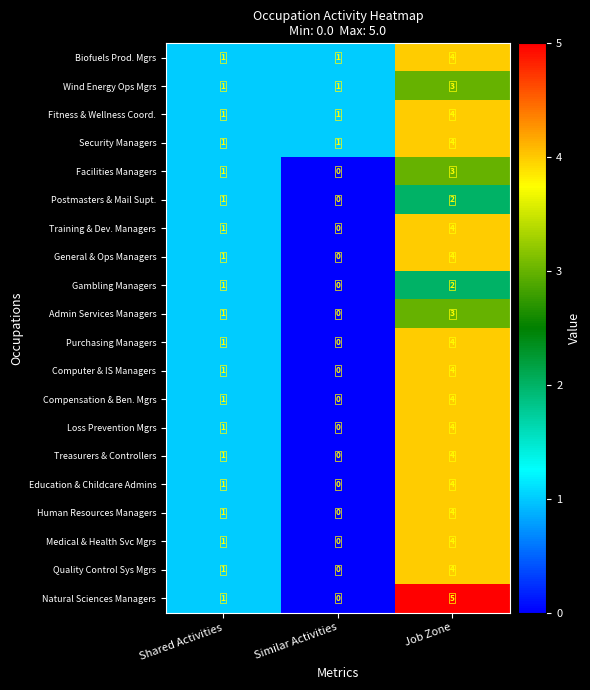

What is the maximum value for Security Managers?

4